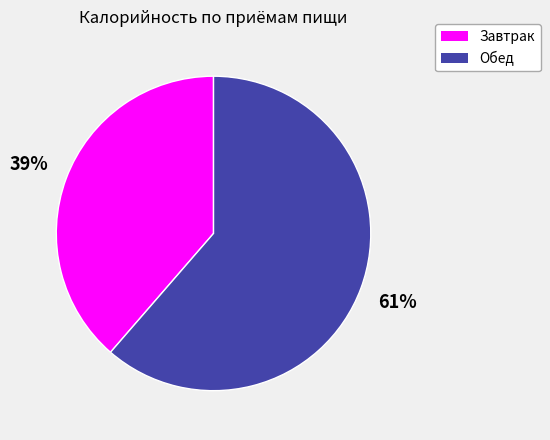

Combined, do Завтрак and Обед account for over 50%?

Yes